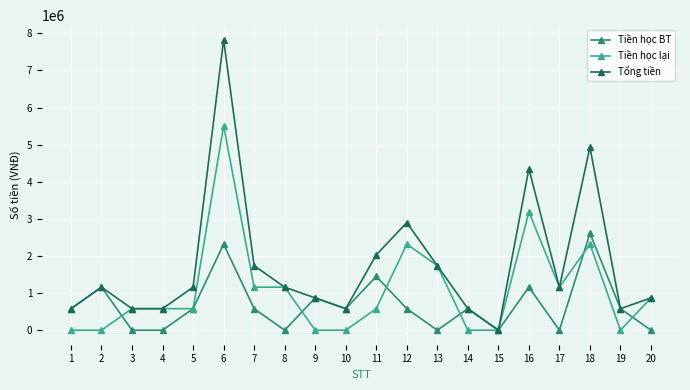

Reading right to left, list all the values displayed in this chart.

Tiền học BT: 0	580000	2610000	0	1160000	0	580000	0	580000	1450000	580000	870000	0	580000	2320000	580000	0	0	1160000	580000
Tiền học lại: 870000	0	2320000	1160000	3190000	0	0	1740000	2320000	580000	0	0	1160000	1160000	5510000	580000	580000	580000	0	0
Tổng tiền: 870000	580000	4930000	1160000	4350000	0	580000	1740000	2900000	2030000	580000	870000	1160000	1740000	7830000	1160000	580000	580000	1160000	580000